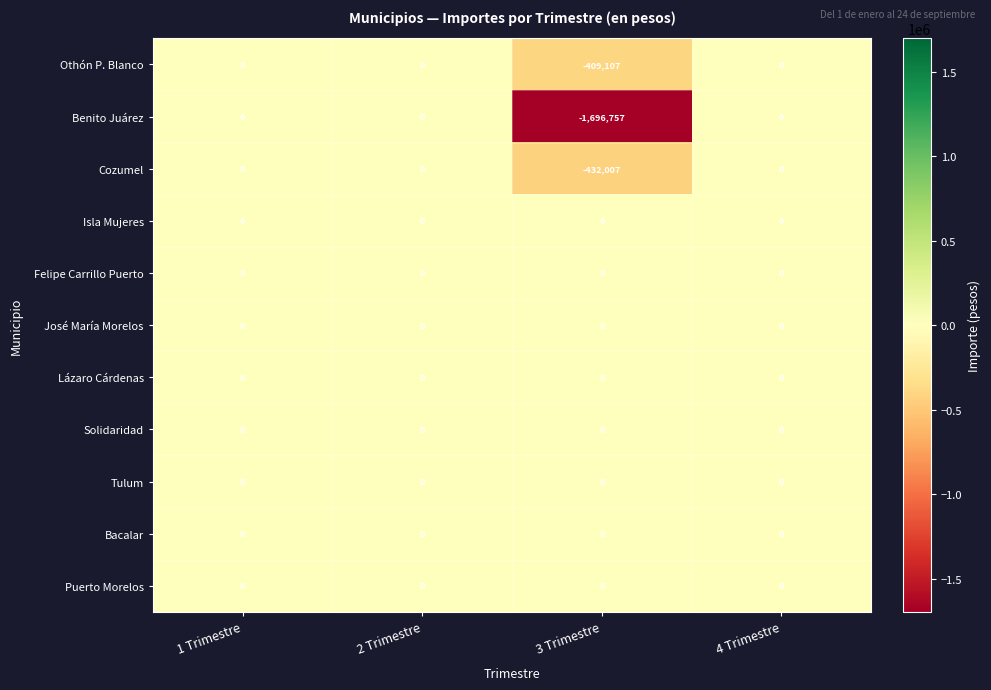

Which series has the largest range (max minus min)?

Benito Juárez